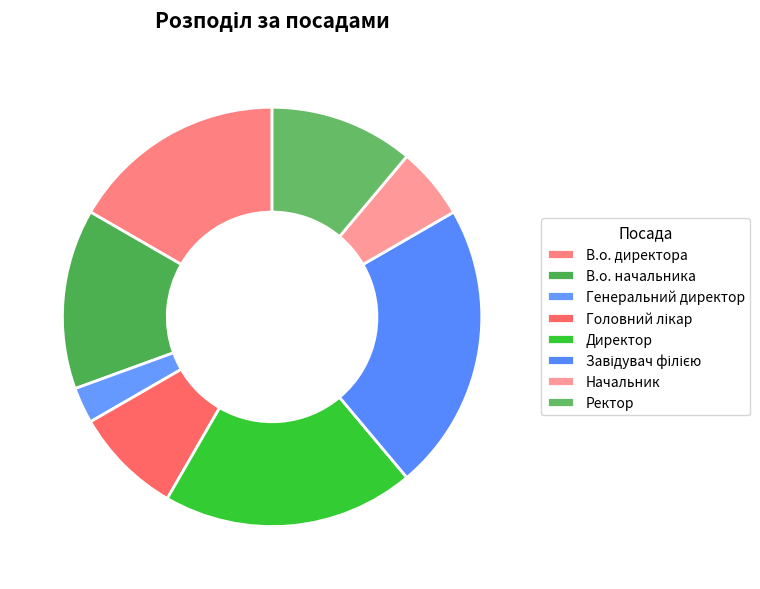

Does any single category account for the majority?

No